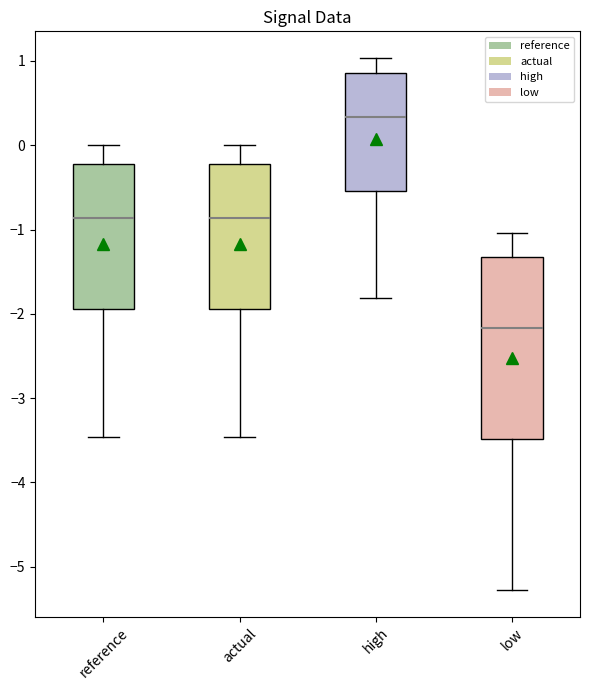

Where is the upper edge of the box for high on the y-axis? The values are not printed on the chart, so give them approximately, as read against the axis.

0.9